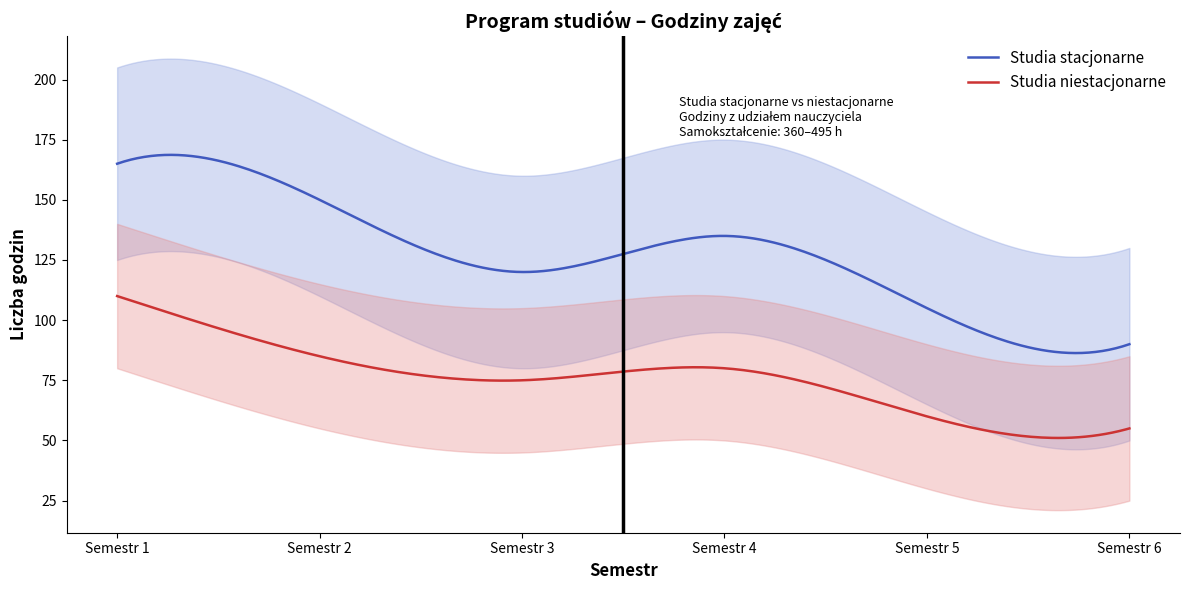

True or false: Studia stacjonarne and Studia niestacjonarne intersect in this chart.

False